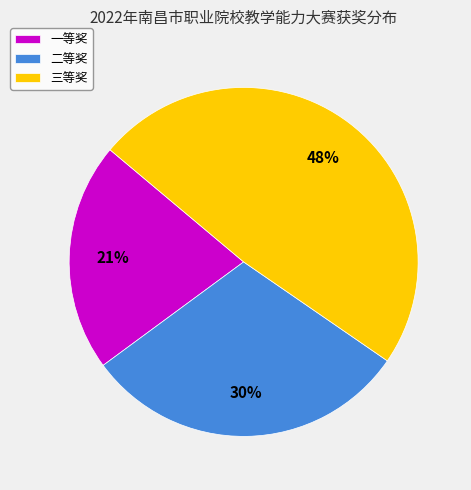

What is the smallest slice in the pie chart?

一等奖